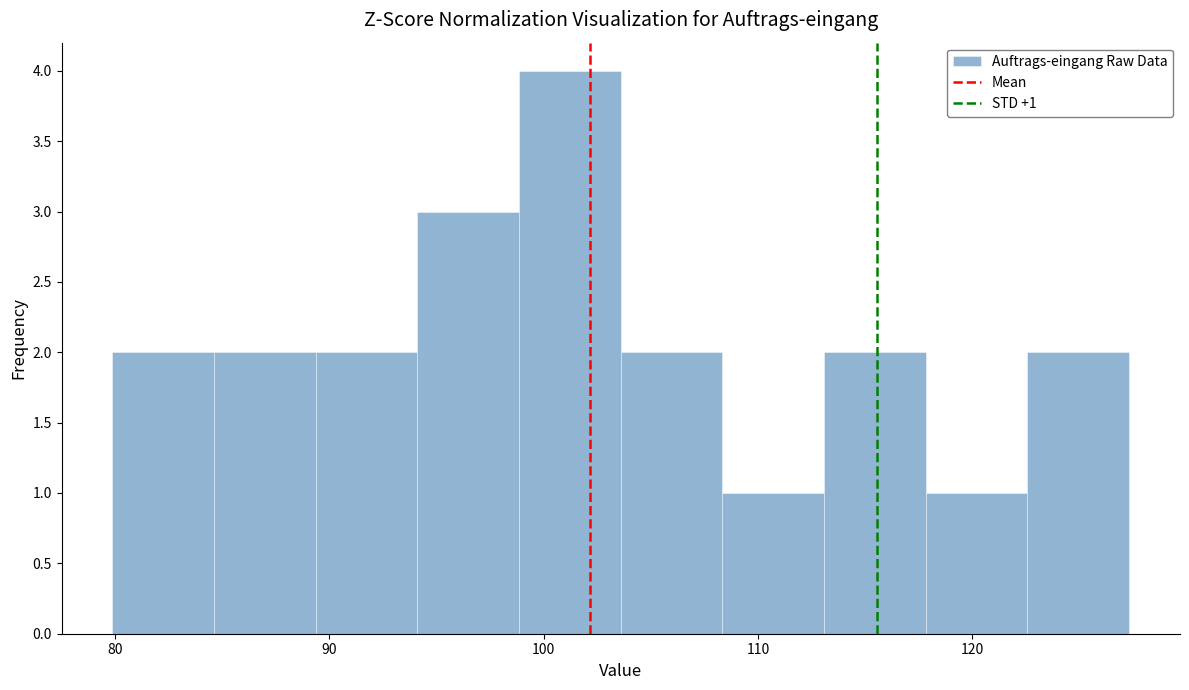

Over which range of the x-axis is the bar tallest?

99 to 104